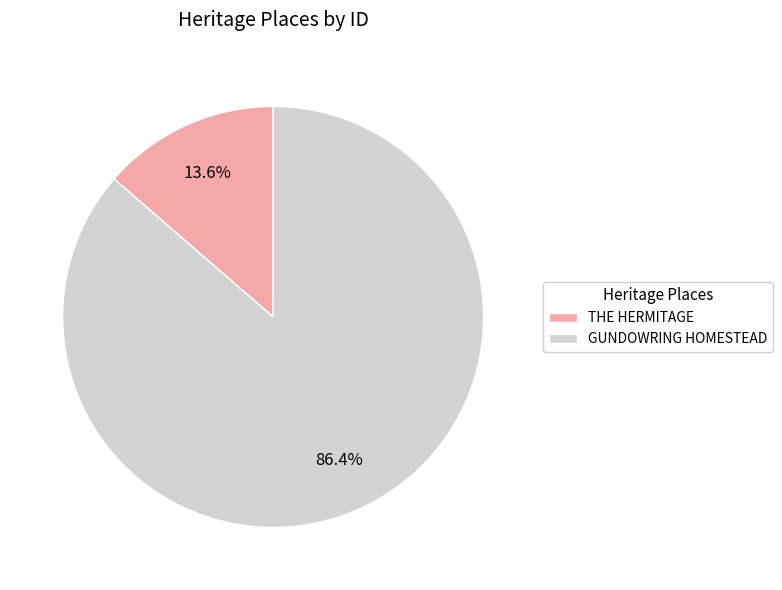

What is the smallest slice in the pie chart?

THE HERMITAGE